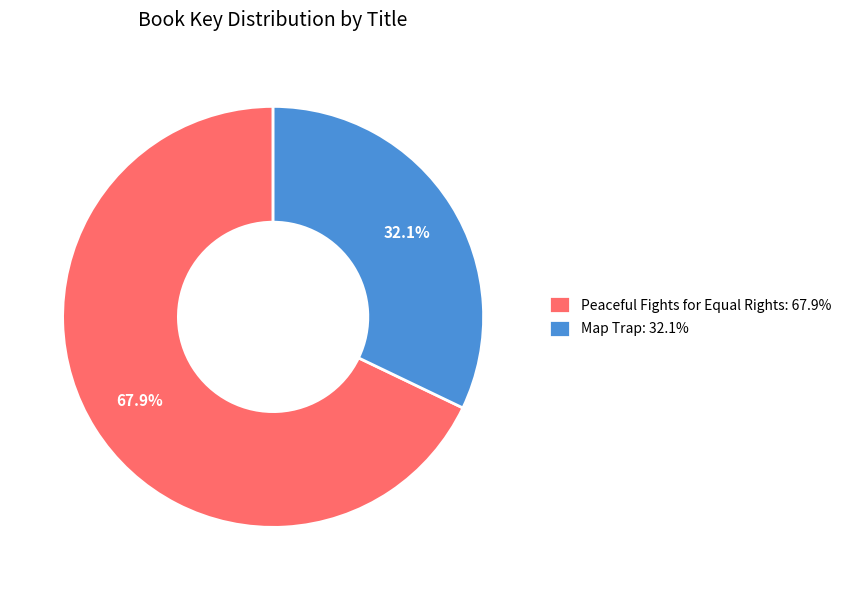

Which slice represents more than half of the pie?

Peaceful Fights for Equal Rights: 67.9%